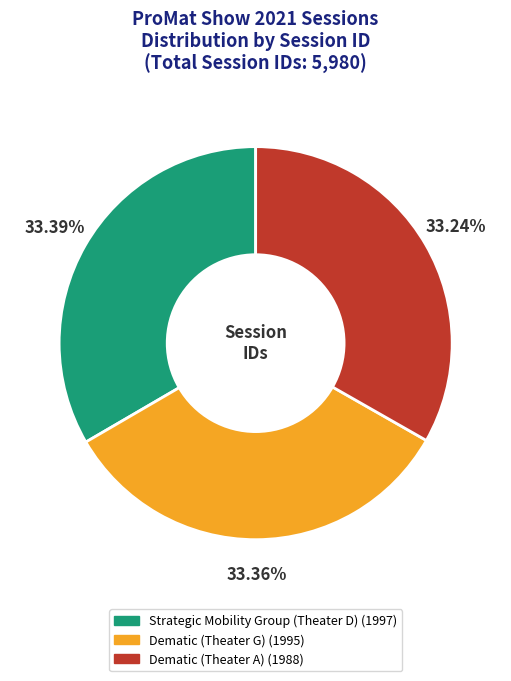

What is the ratio of the value at Strategic Mobility Group (Theater D) to the value at Dematic (Theater A)?

1.0